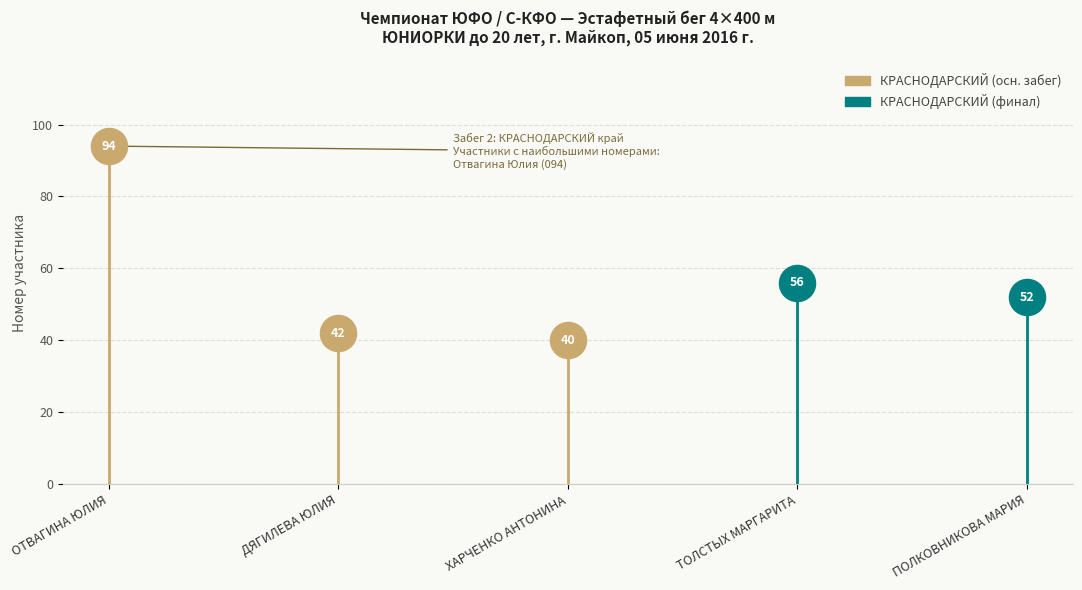

True or false: the data shows 16 at ПОЛКОВНИКОВА МАРИЯ.

False